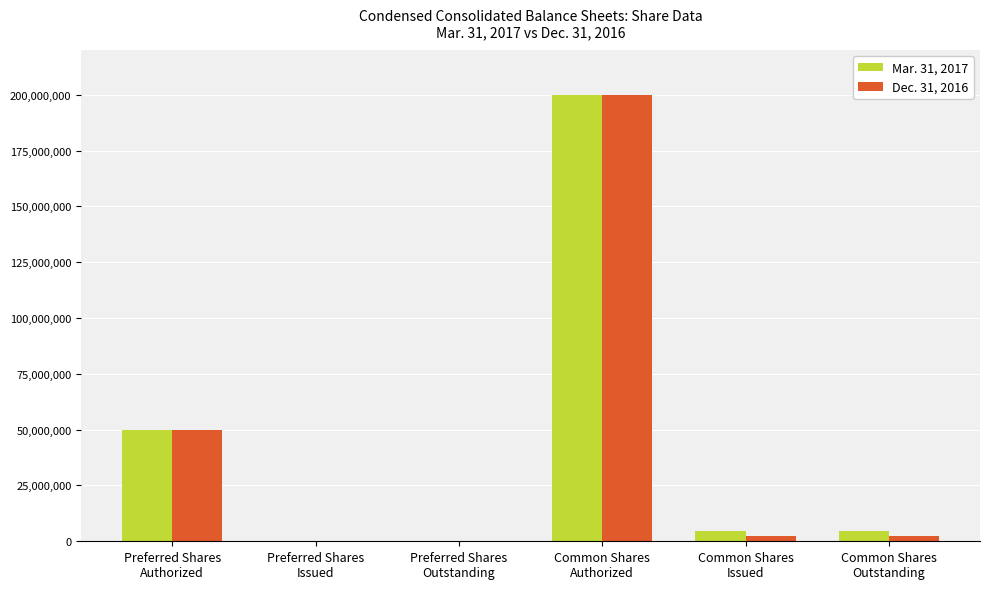

What is the maximum value shown in the chart?

200000000